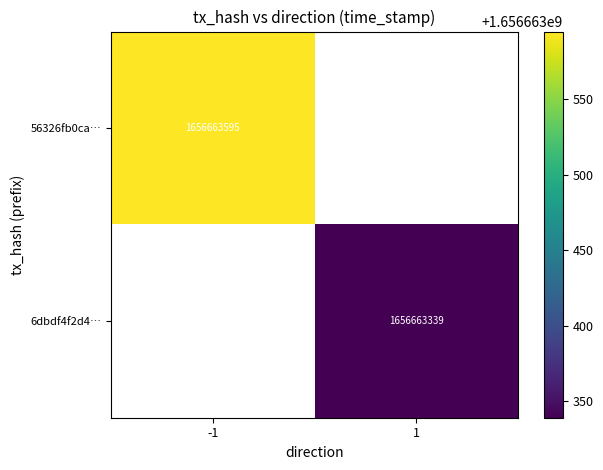

Which series has the largest total across all categories?

56326fb0caca2e184285971ef174719ad18b1dd